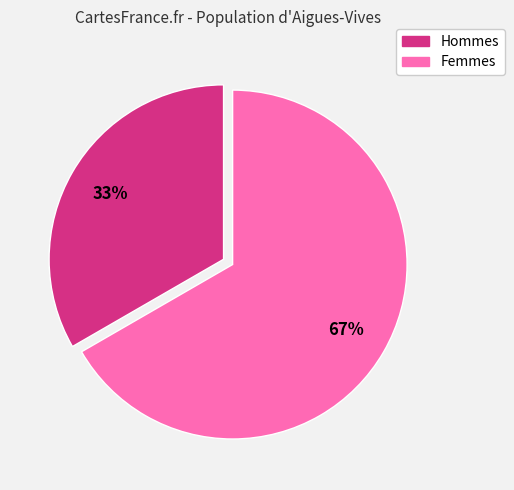

To the nearest percent, what is the average slice percentage?

50%